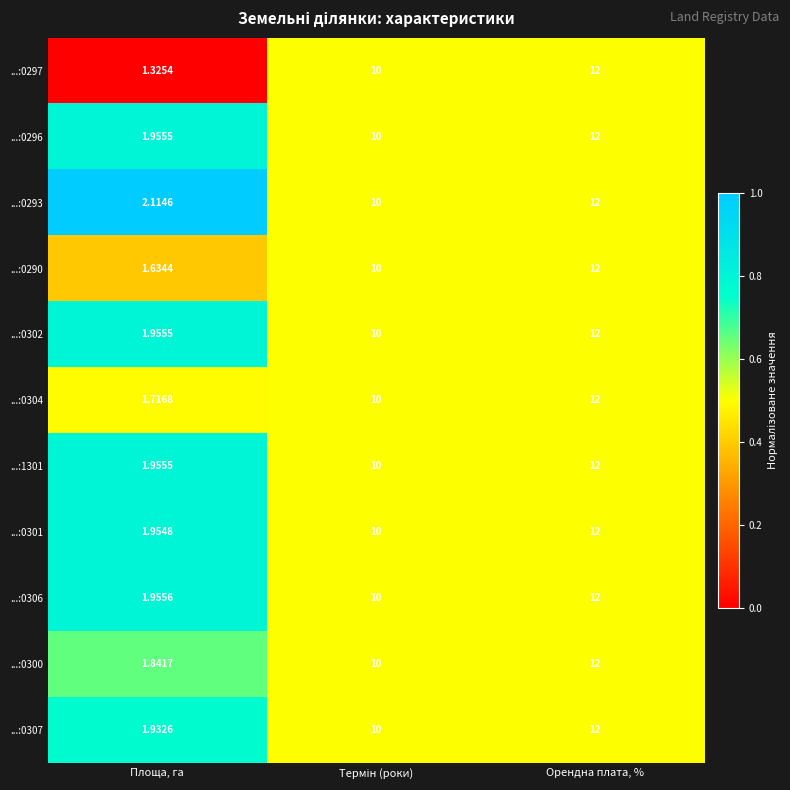

At which category is the sum across all series the highest?

Орендна плата, %